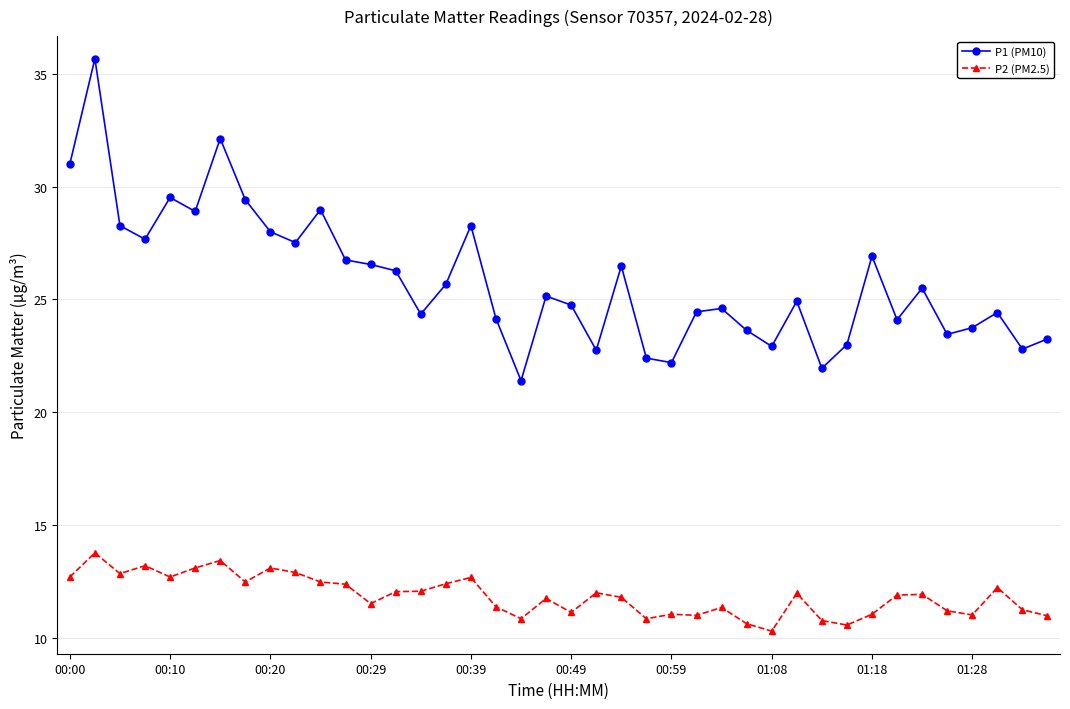

True or false: P2 (PM2.5) has more than 1 interior local peaks.

True